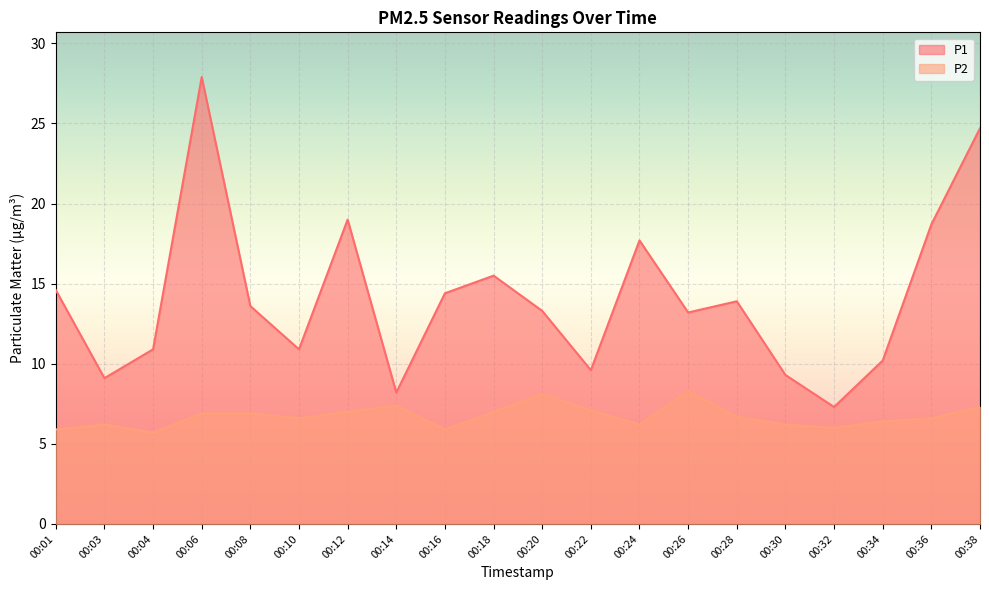

How many distinct data groups are displayed?

2